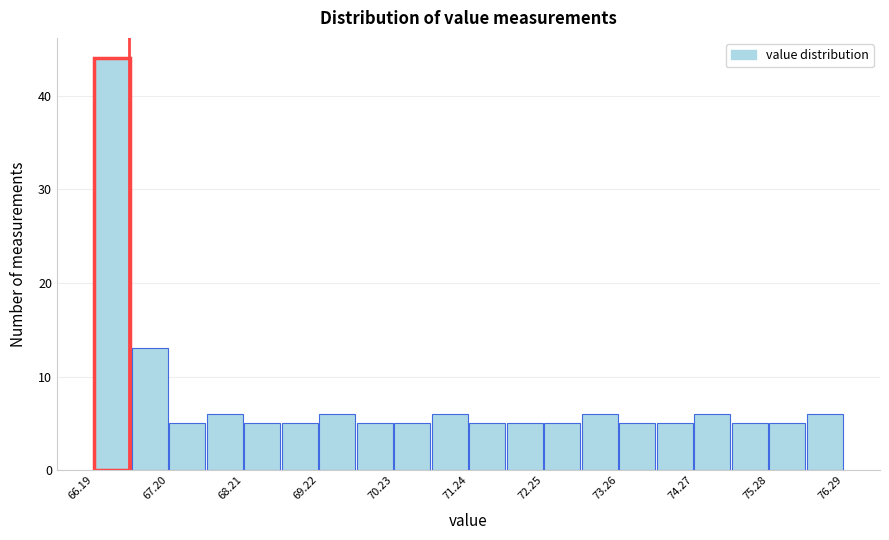

Around what value on the x-axis is the tallest bar? Give the approximate position of its centre, as read against the axis.

66.4